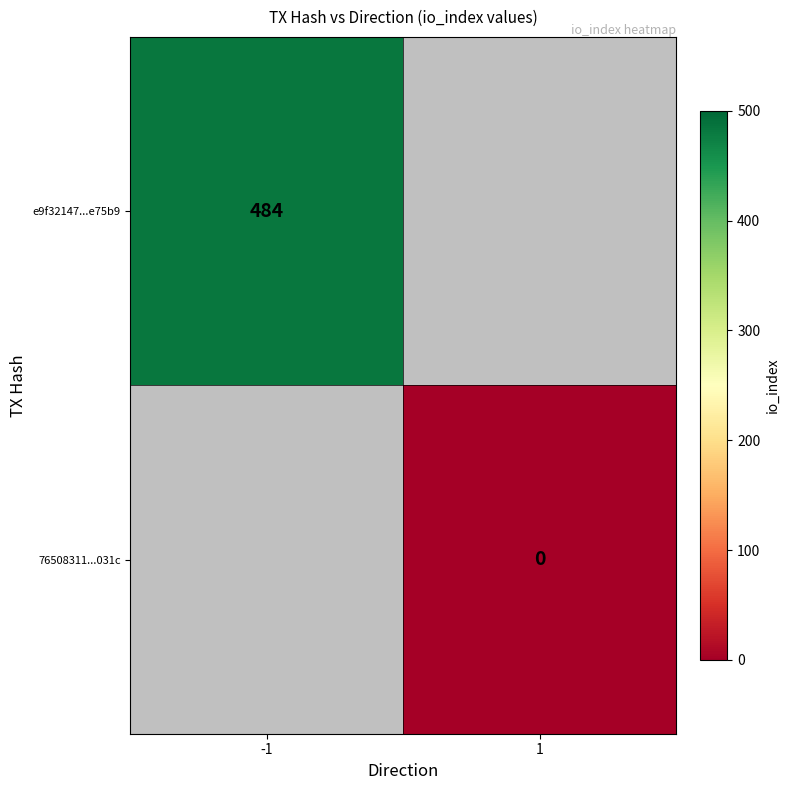

How many categories are shown in the chart?

2